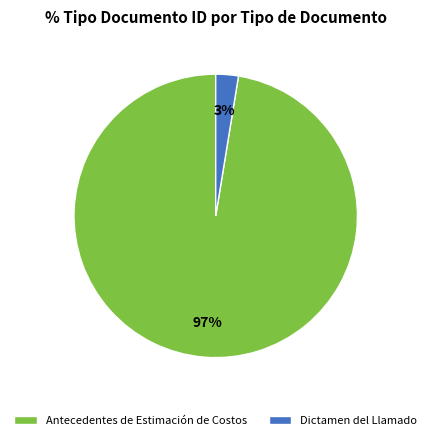

What is the smallest slice in the pie chart?

Dictamen del Llamado